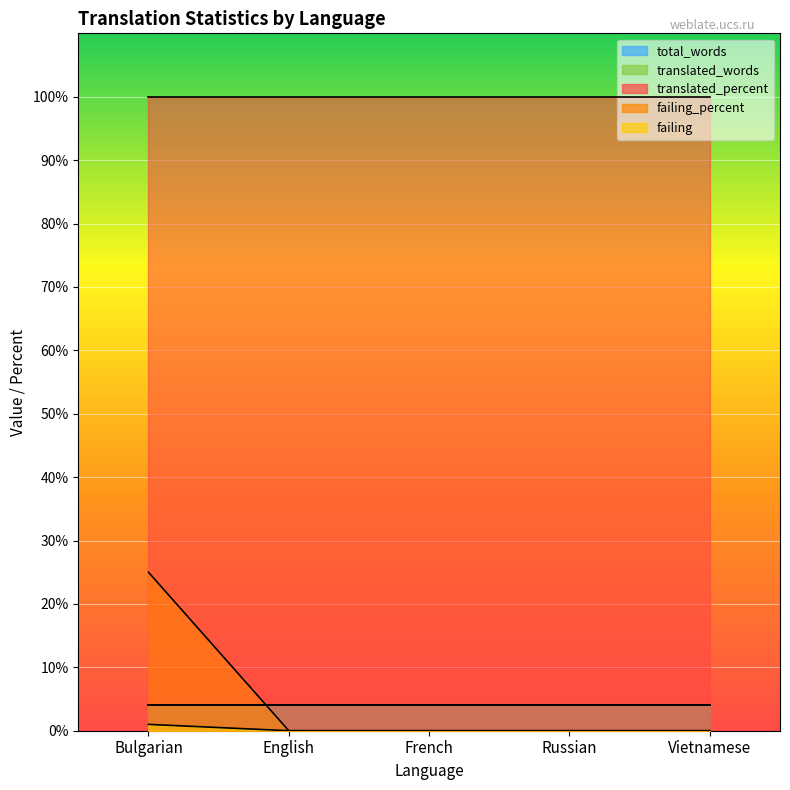

What is the label of the 4th point from the right?

English